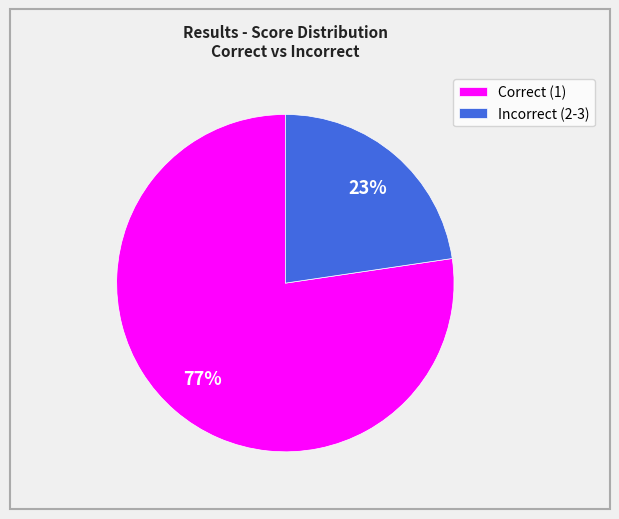

To the nearest percent, what is the average slice percentage?

50%